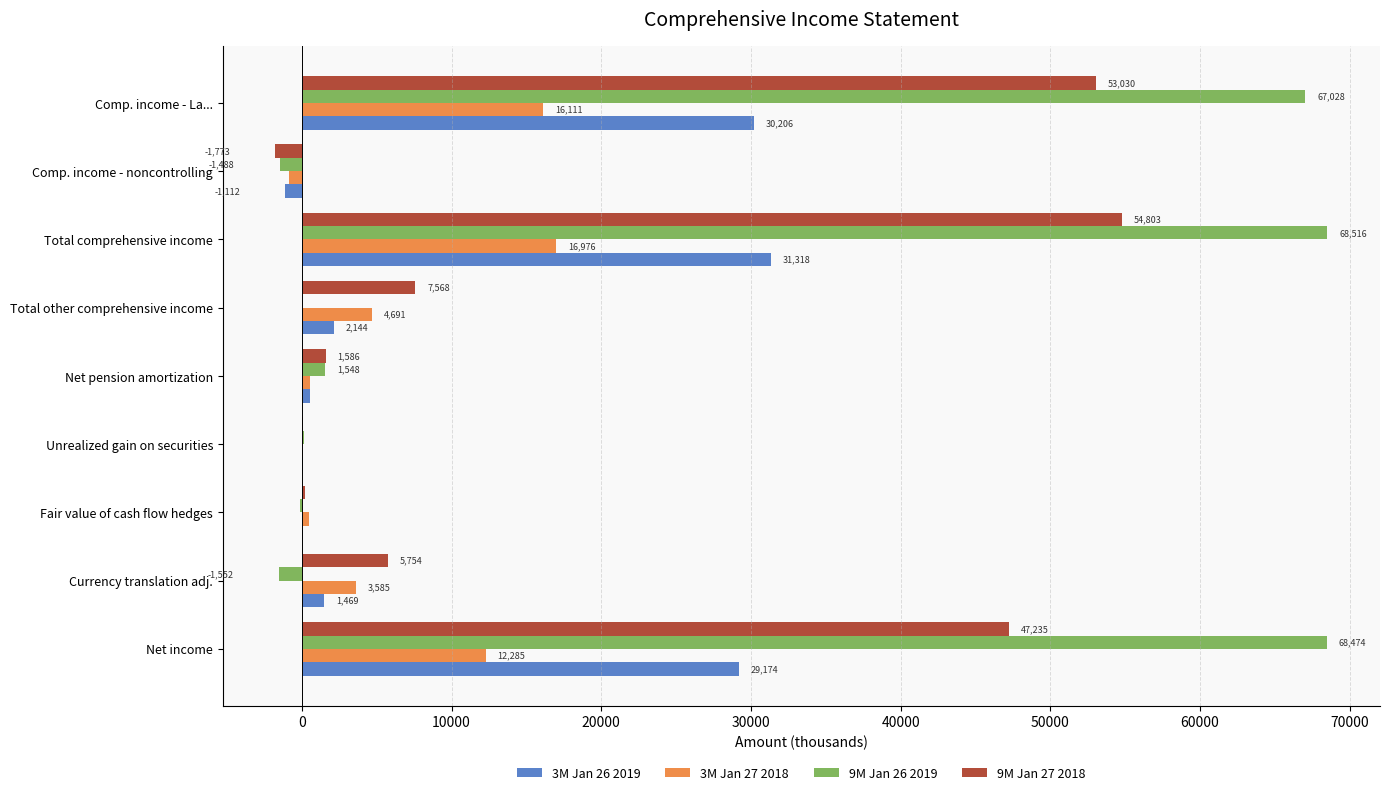

At which label is 9M Jan 27 2018 closest to 26515?

Total other comprehensive income